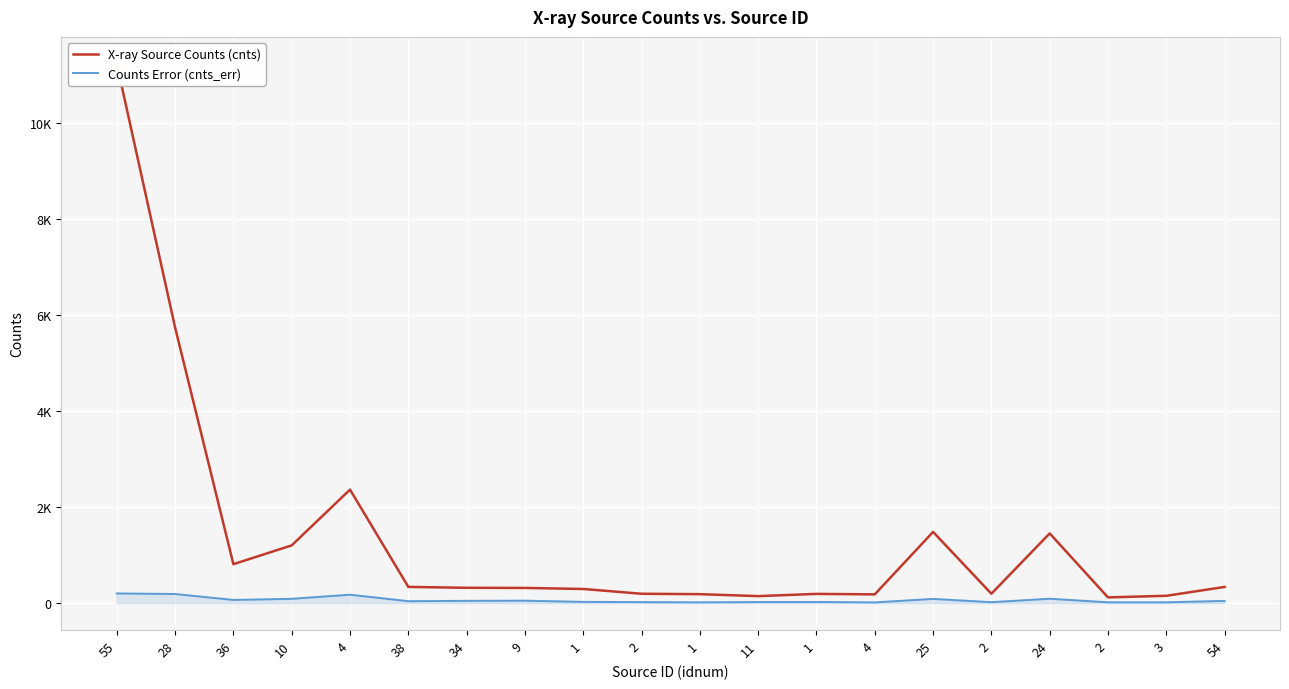

The Counts Error (cnts_err) series shows 16.0 at 1. True or false?

True